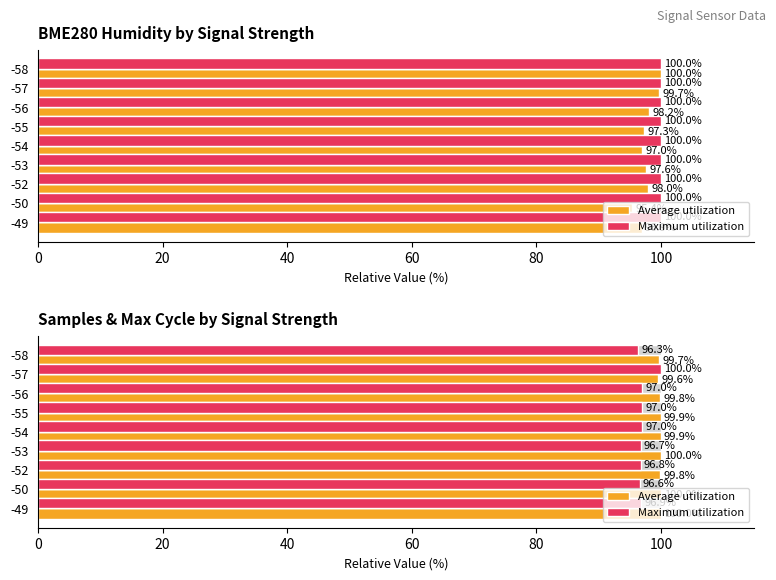

Are the bars horizontal?

Yes